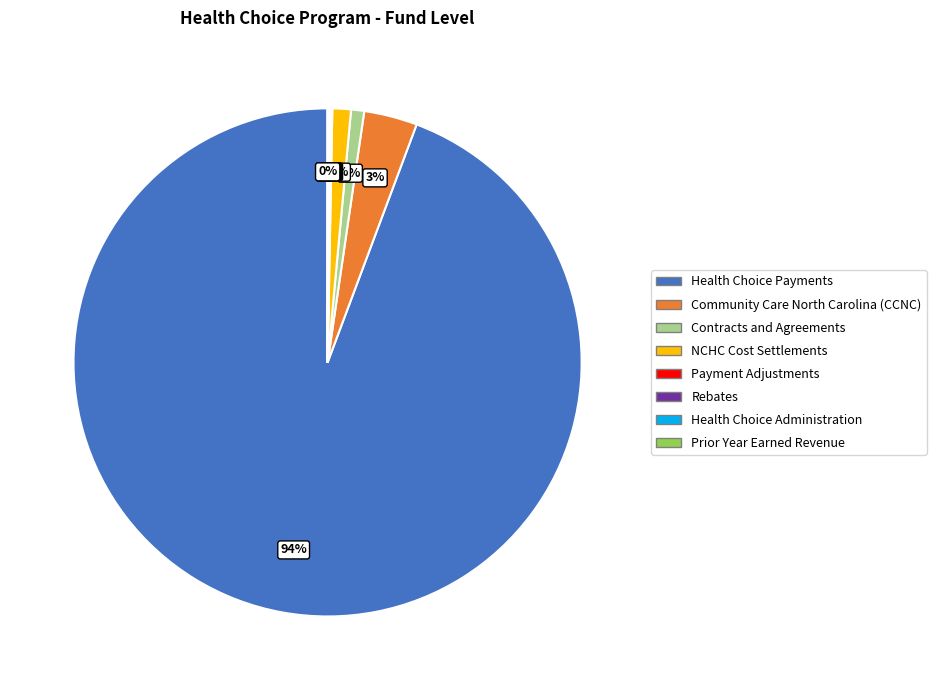

Does Health Choice Payments represent more than half of the total?

Yes